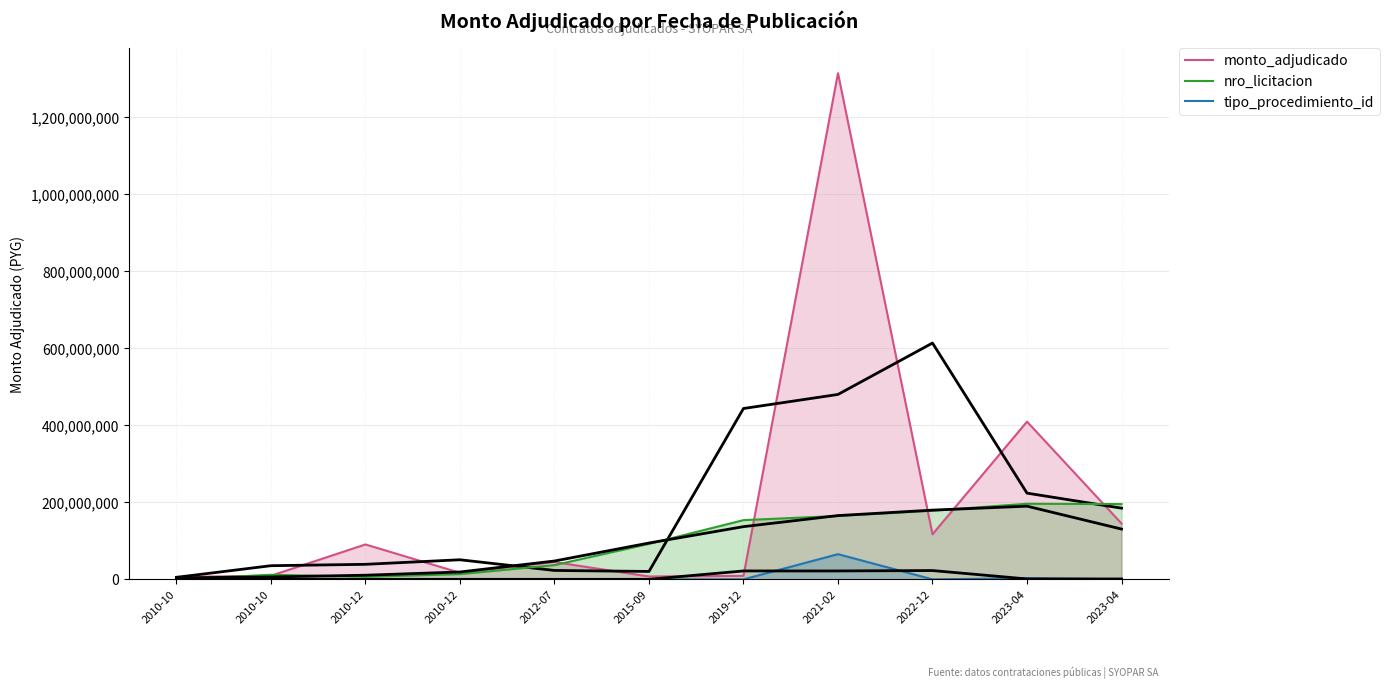

What is the spread (max minus min) of values at 2019-12?

153745752.0